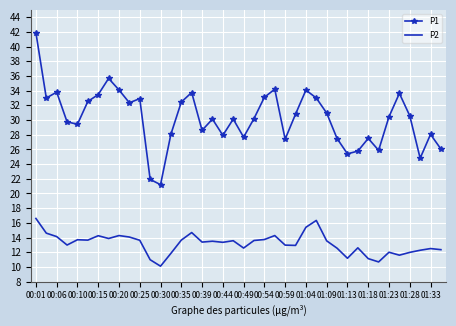

Which series has the largest total across all categories?

P1